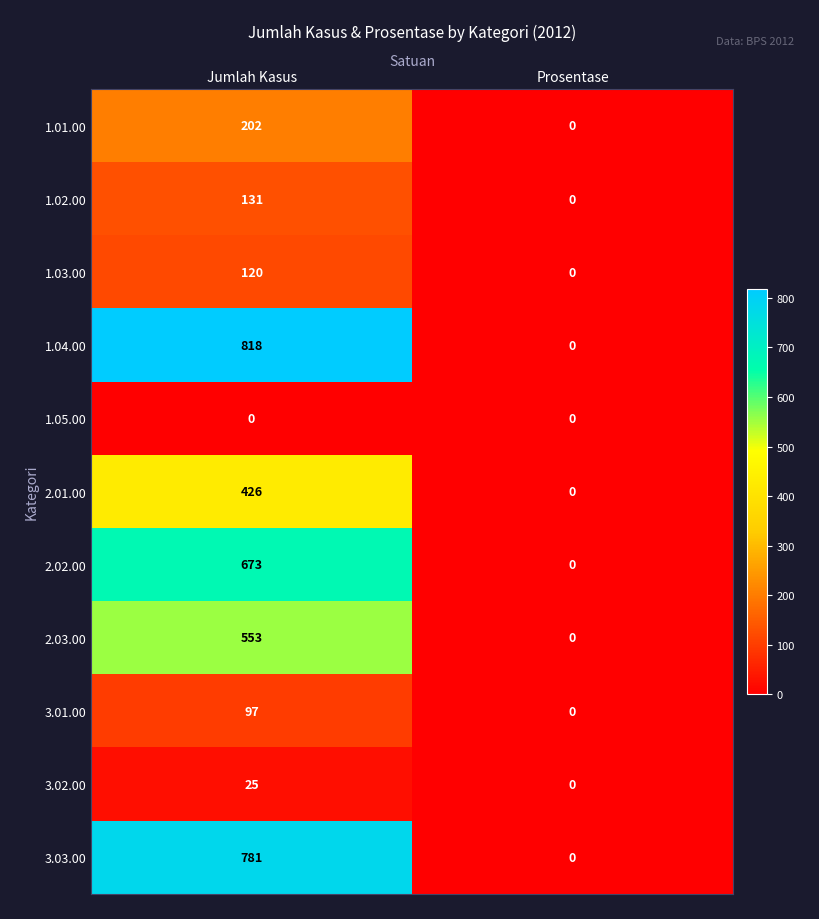

True or false: 1.04.00 has a value of 1115 at Jumlah Kasus.

False